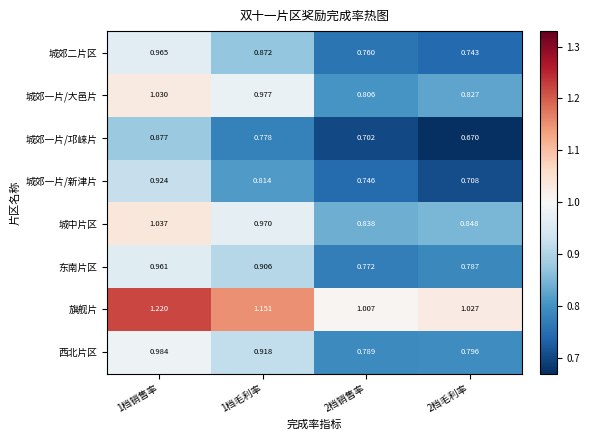

Which series has the largest total across all categories?

旗舰片